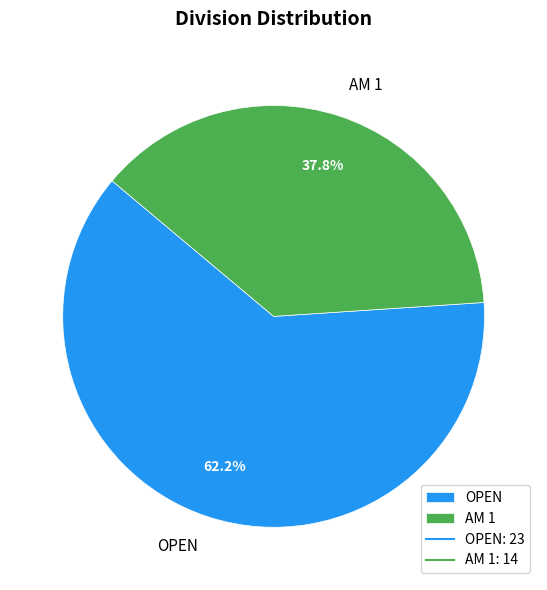

Count the number of slices in the pie.

2